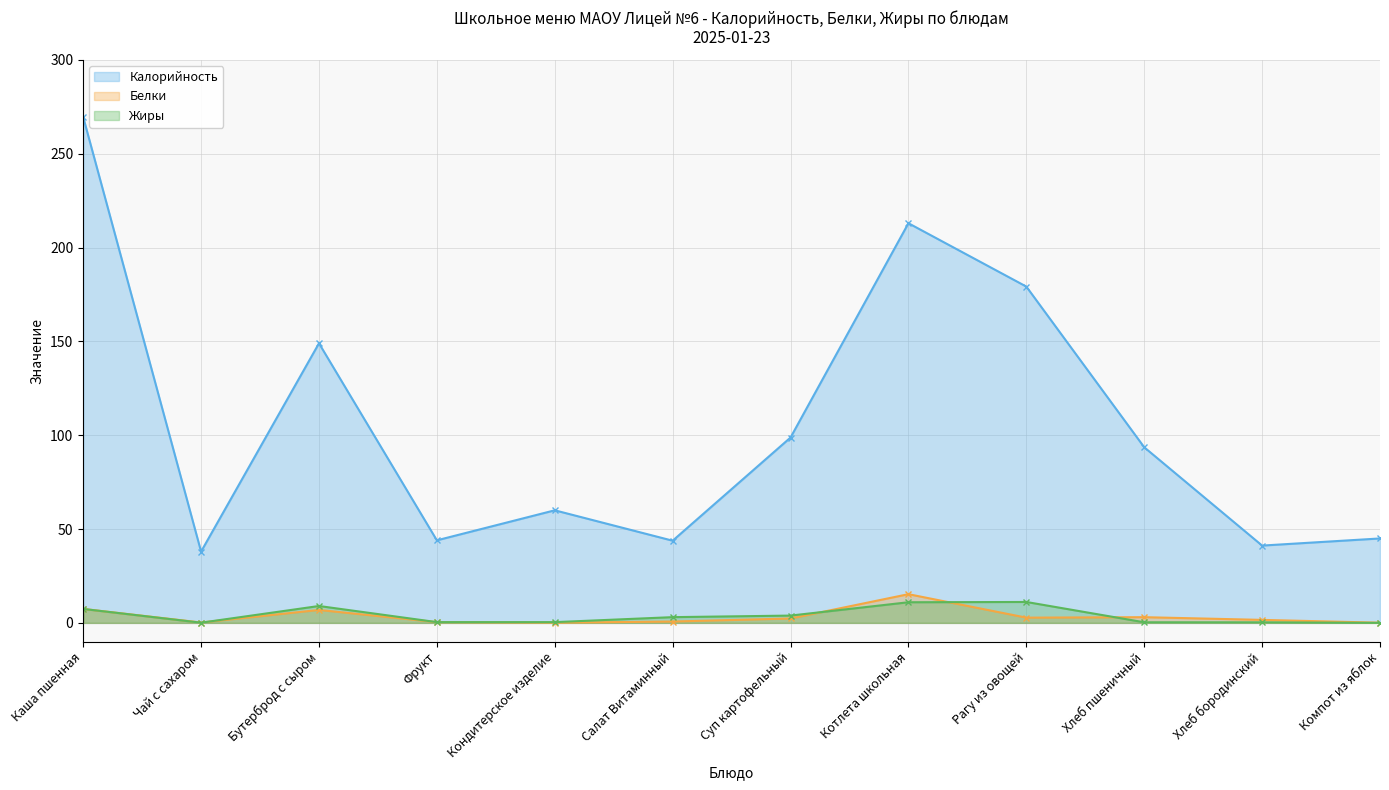

Which label corresponds to the largest value in the chart?

Каша пшенная